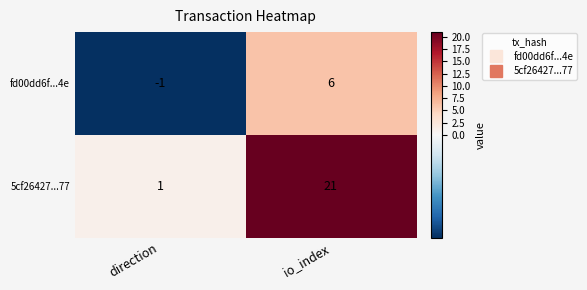

Where is fd00dd6f...4e nearest to the value 2?

direction